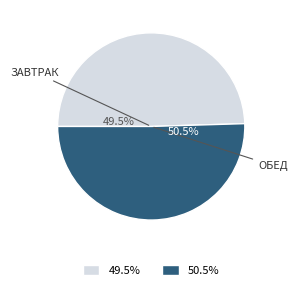

Does any single category account for the majority?

Yes